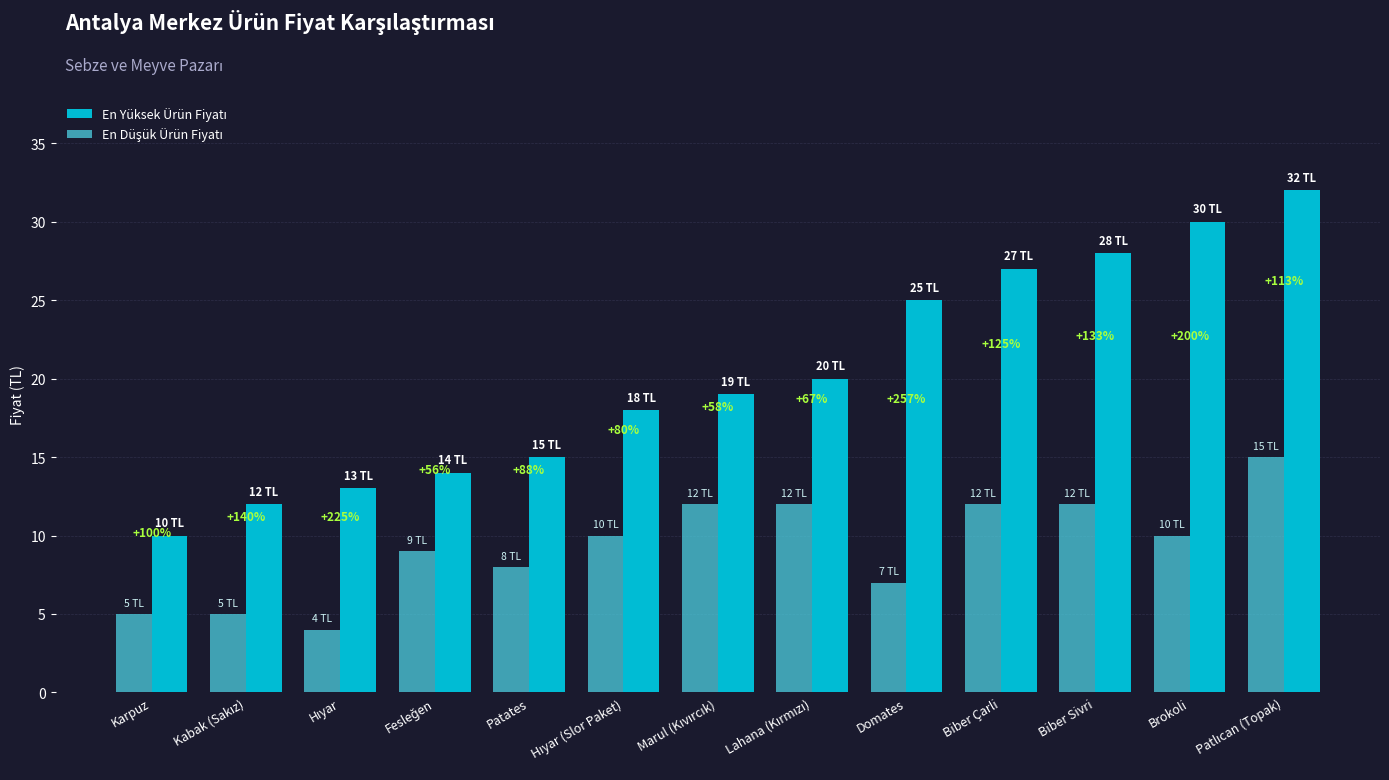

Which has a higher value, Hıyar (Slor Paket) or Hıyar?

Hıyar (Slor Paket)